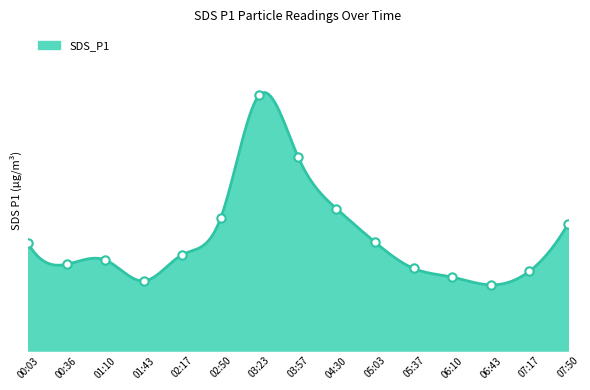

What is the change in value from 02:17 to 06:43?

-1.3